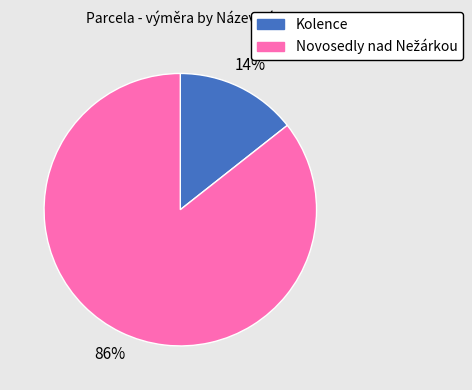

To the nearest percent, what is the average slice percentage?

50%